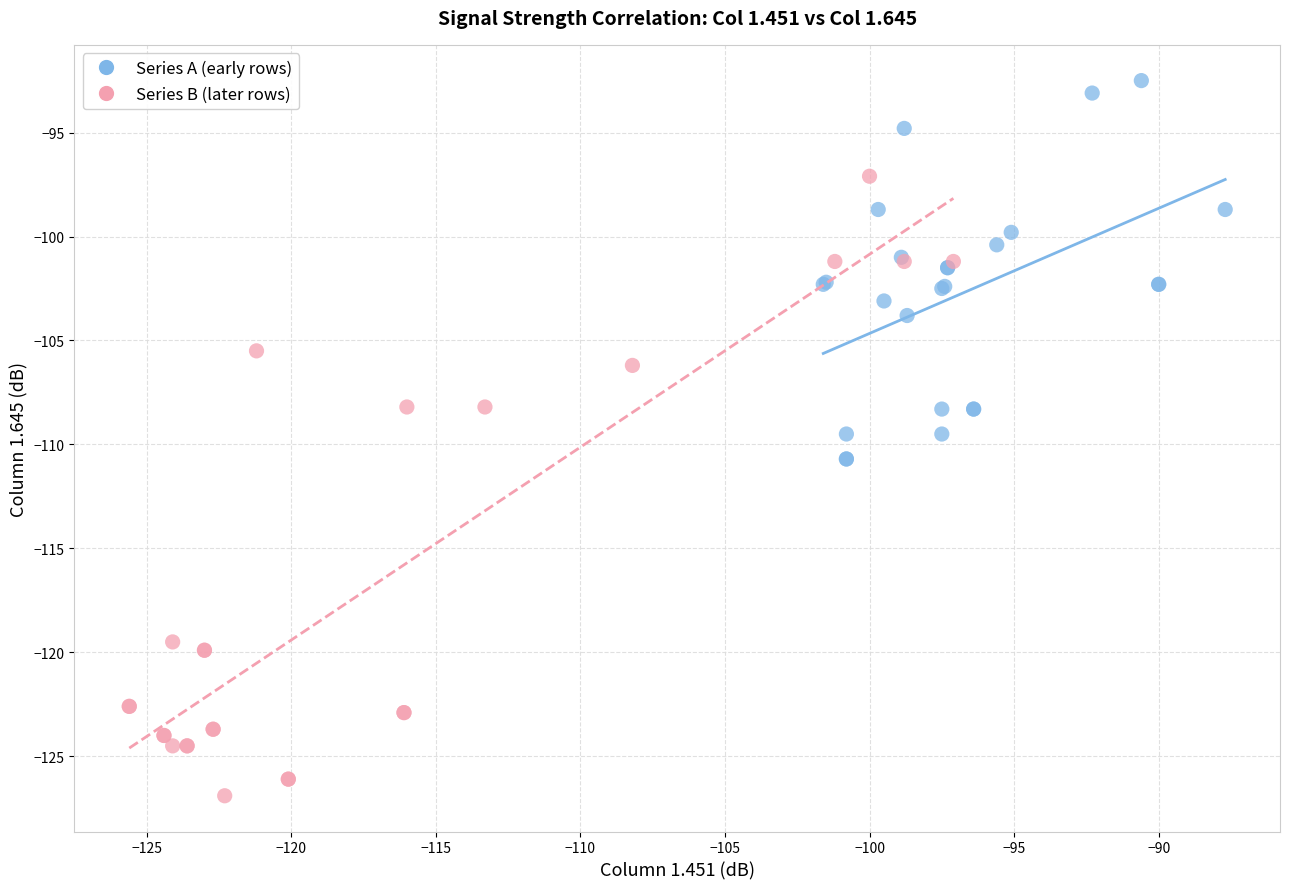

Which series has the widest spread of Y values?

Series B (later rows)